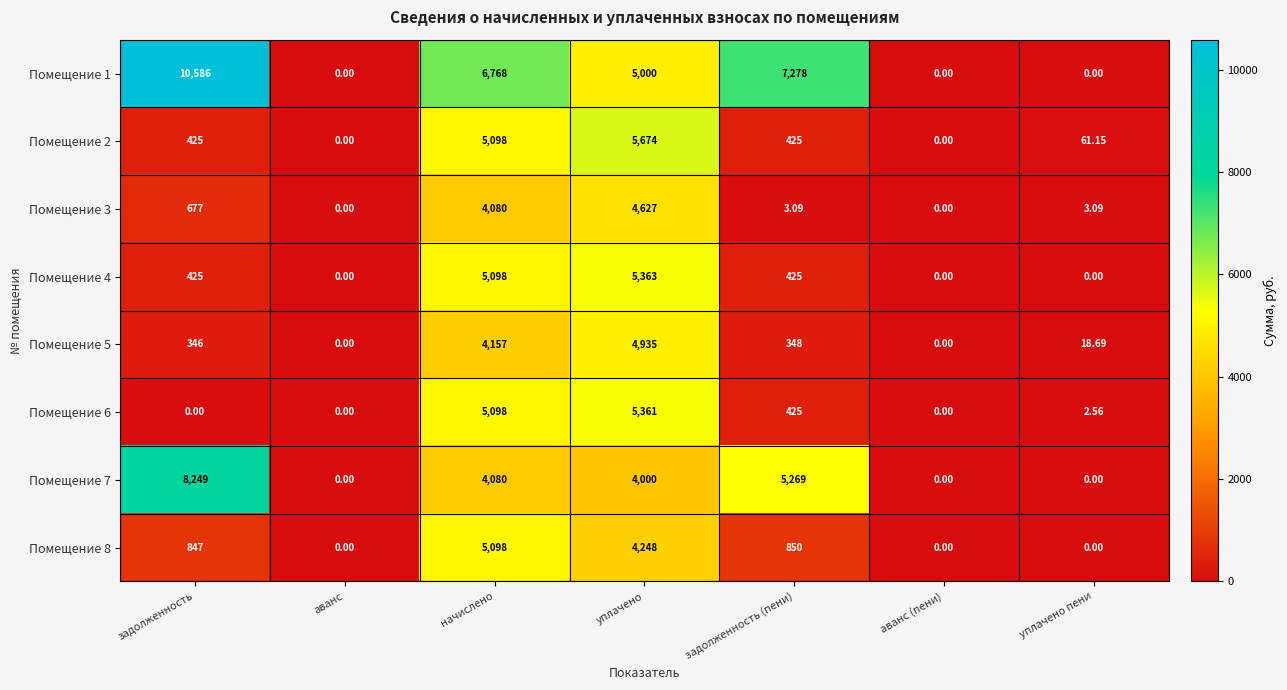

How many values in the Помещение 6 series exceed 2?

4